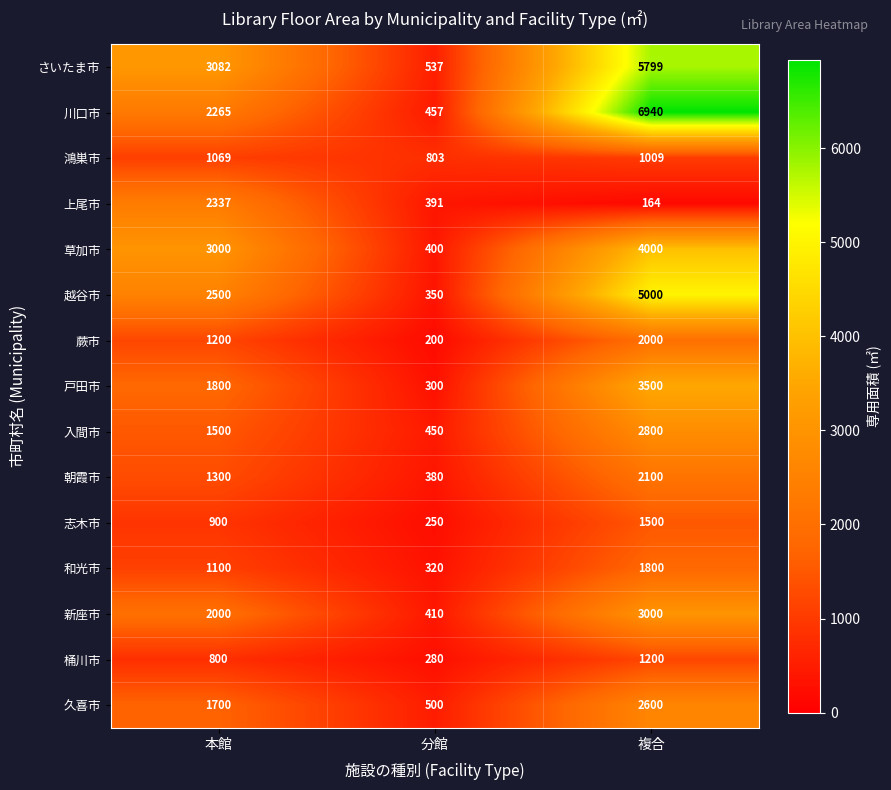

What is the greatest value displayed?

6940